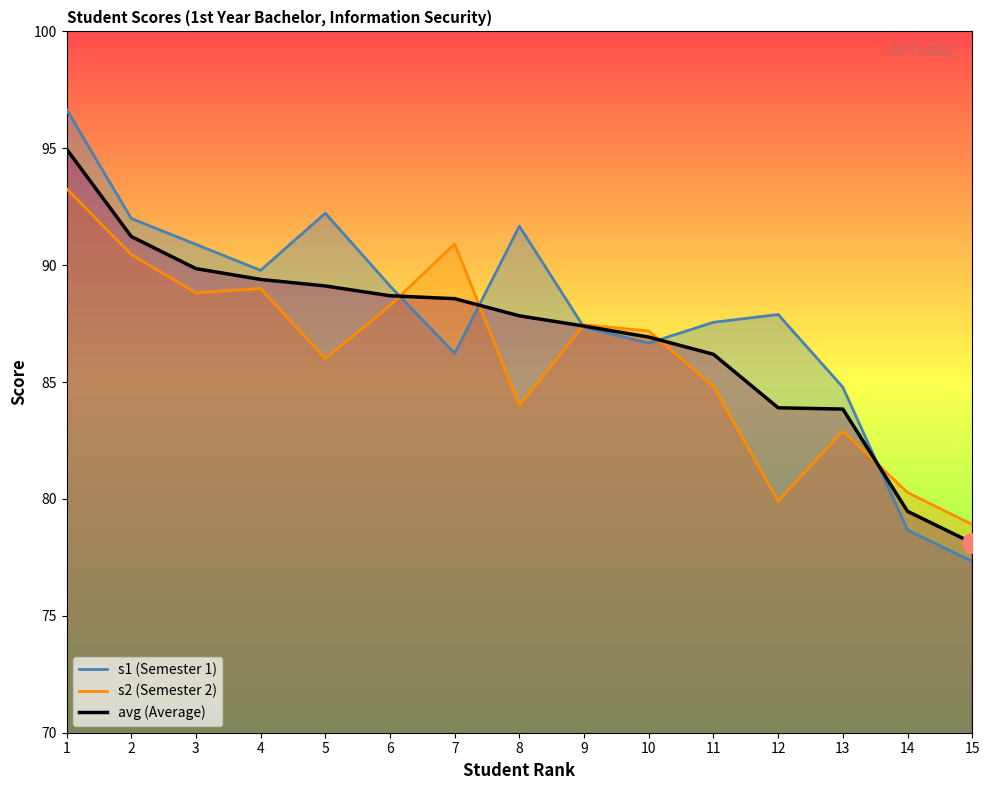

Between 4 and 7, which series saw the biggest shift?

s1